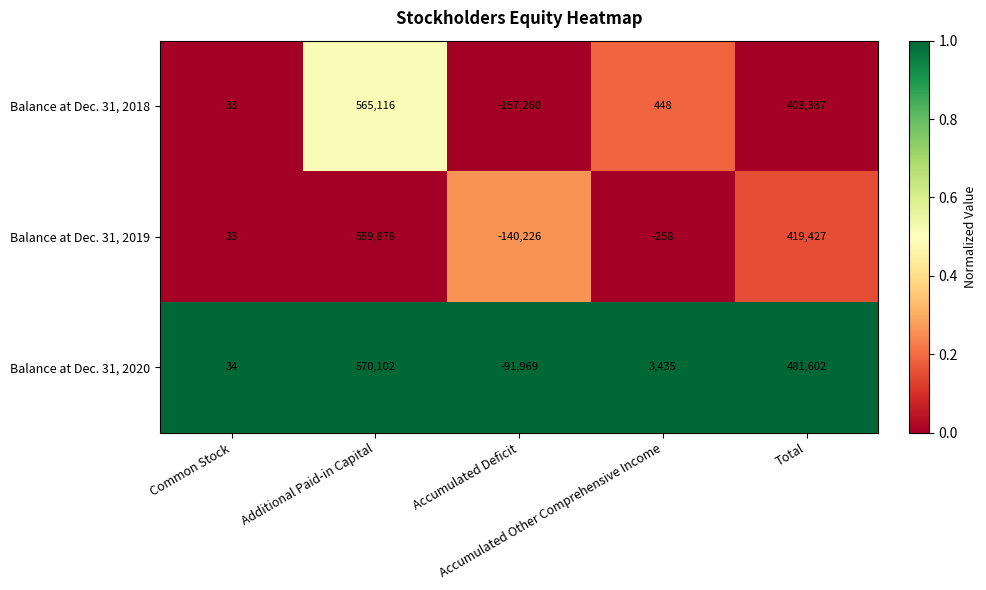

What is the difference between the second highest and minimum values in the Balance at Dec. 31, 2018 series?

565597